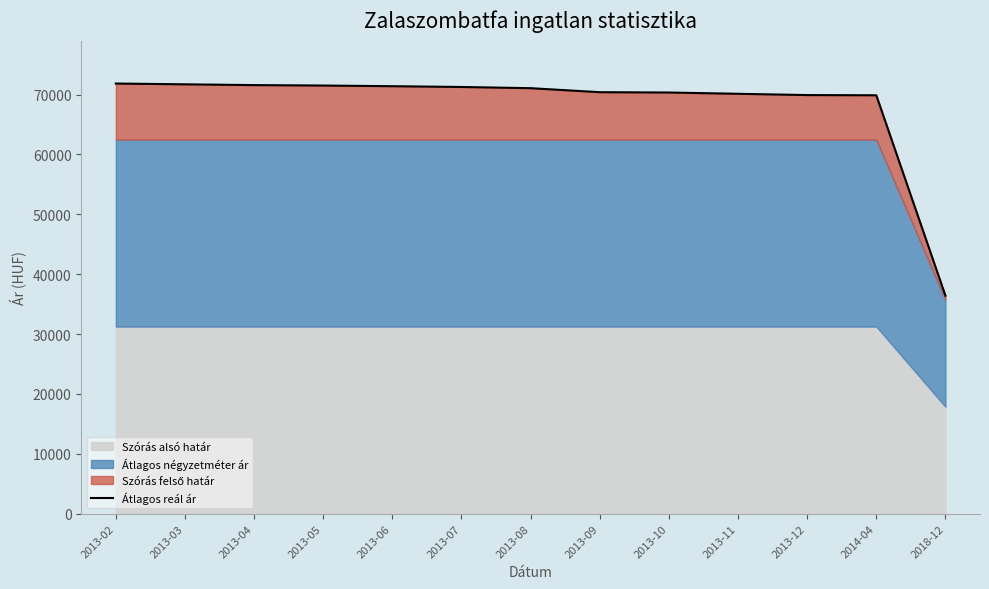

Reading left to right, list all the values displayed in this chart.

2013-02=71853	2013-03=71723	2013-04=71593	2013-05=71519	2013-06=71408	2013-07=71279	2013-08=71077	2013-09=70408	2013-10=70354	2013-11=70140	2013-12=69927	2014-04=69892	2018-12=36413